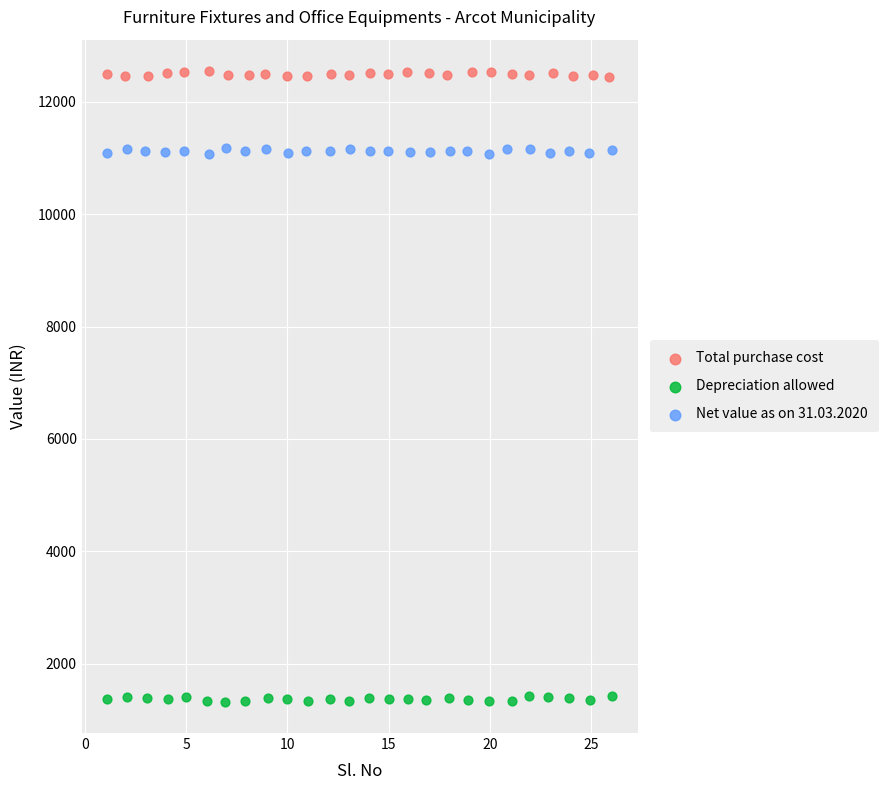

Which series reaches the maximum Y coordinate?

Total purchase cost